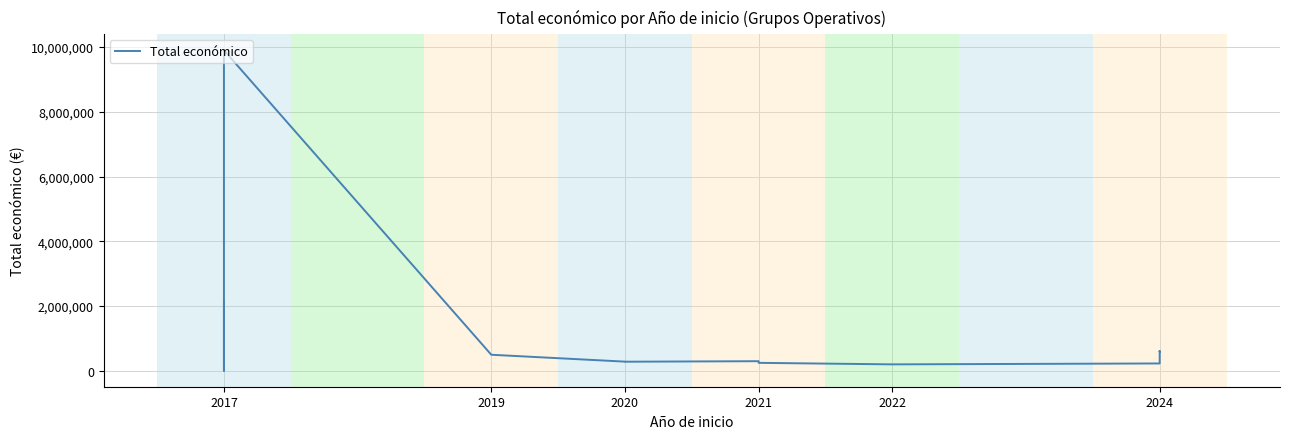

Where is the data nearest to the value 4952531?

2017